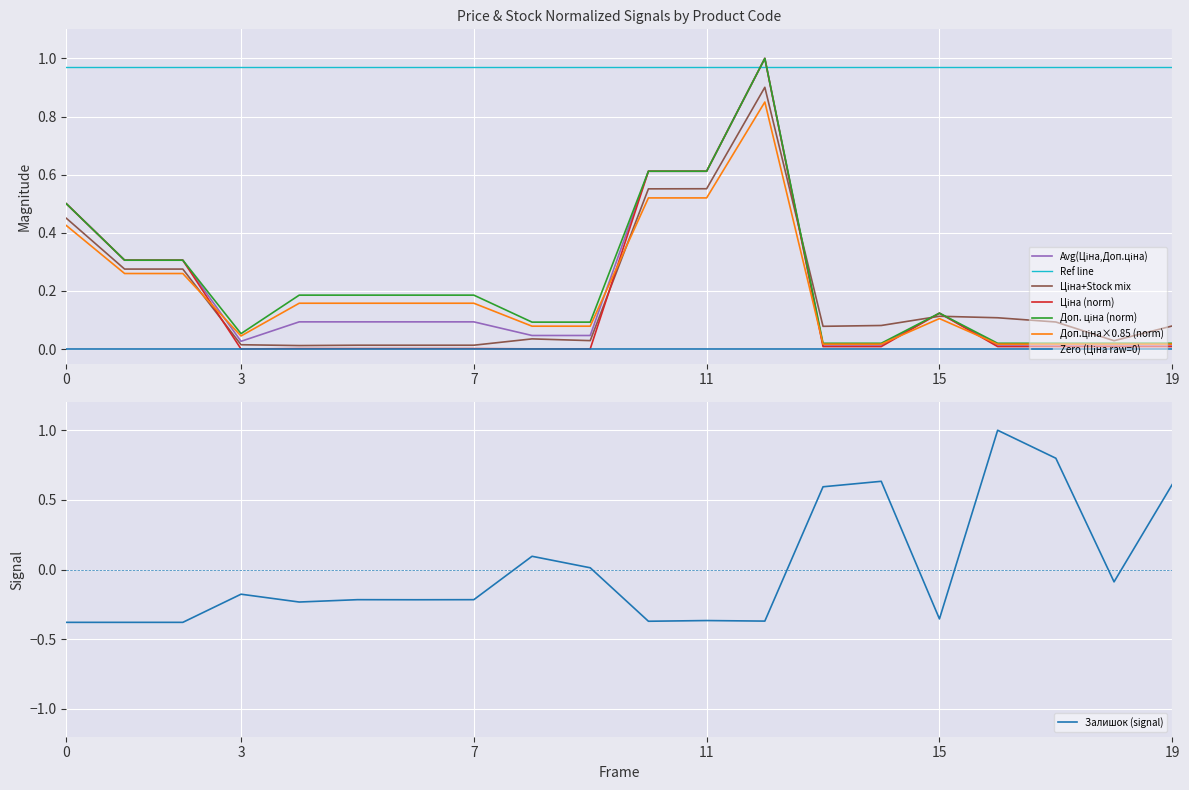

What is the highest value of the Залишок (signal) series?

1.0